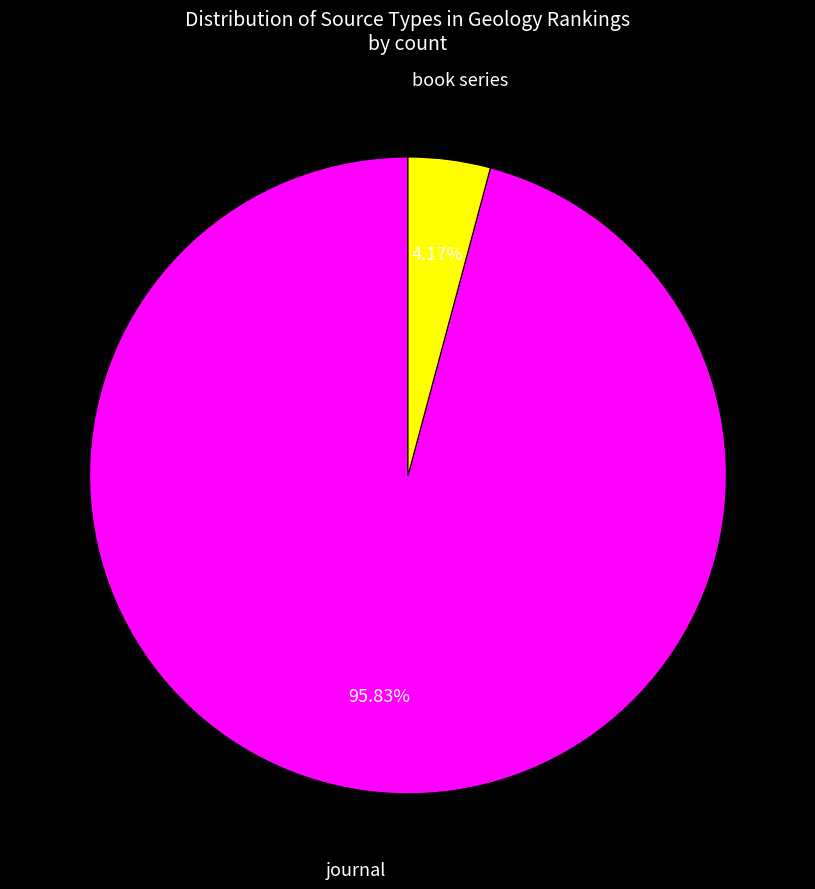

Does any single category account for the majority?

Yes